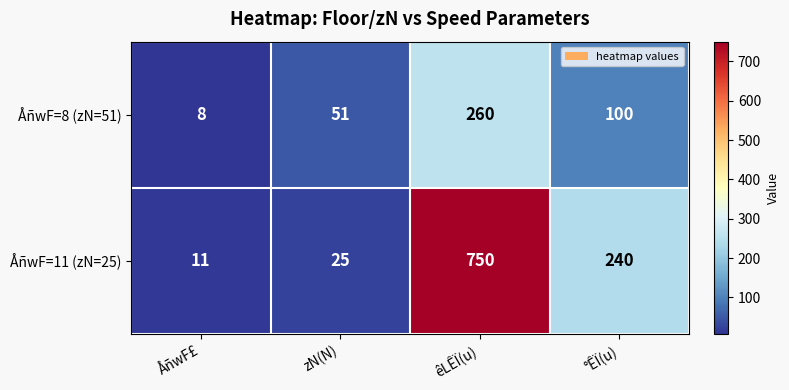

At which label does ÅñwF=11 (zN=25) first exceed 240?

êLÊÏ(u)